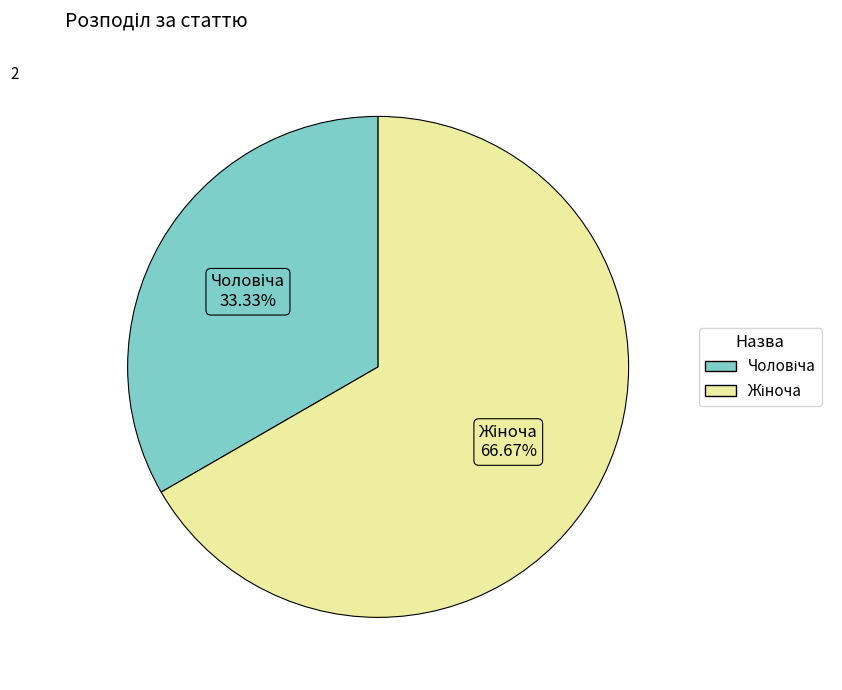

Is there a majority slice in this chart?

Yes